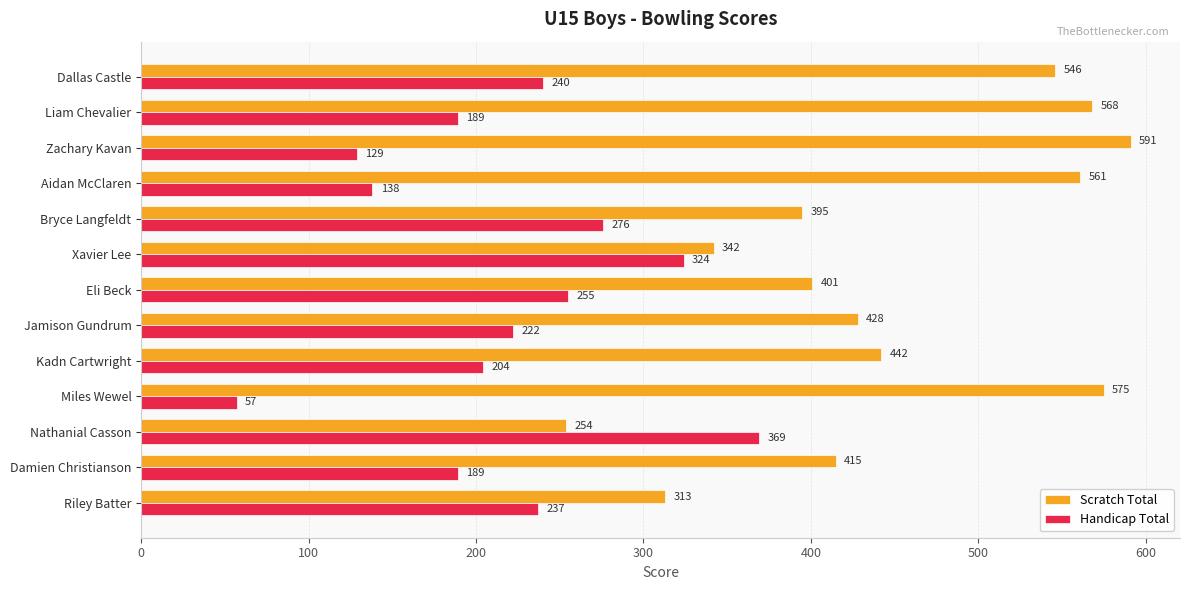

Which category has the highest value across all series?

Zachary Kavan